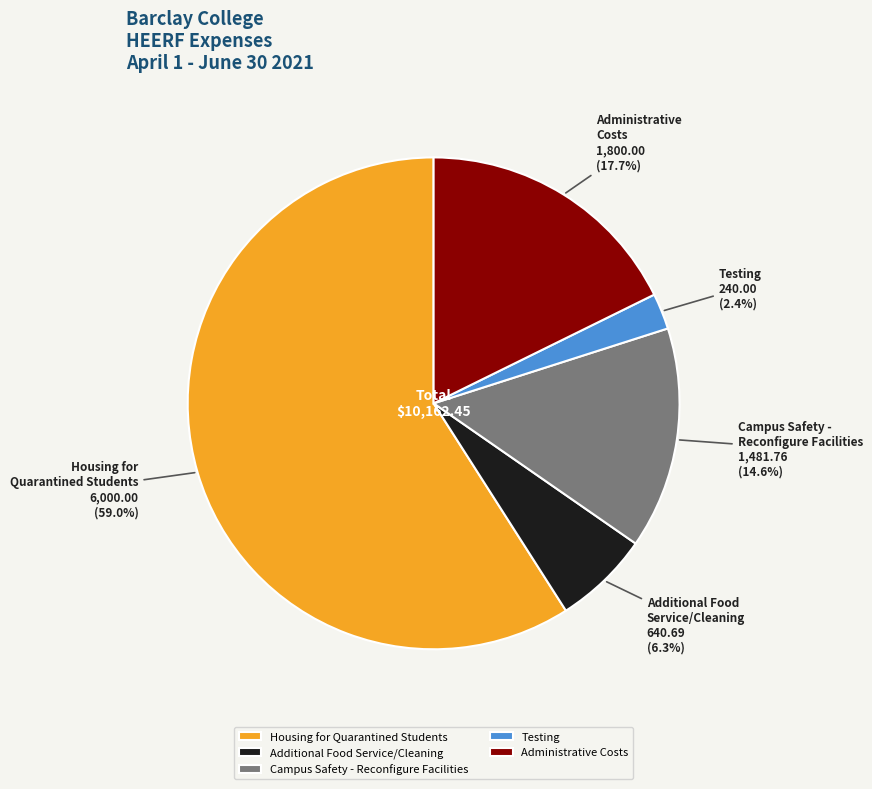

The Housing for Quarantined Students slice represents 59% of the pie. True or false?

True